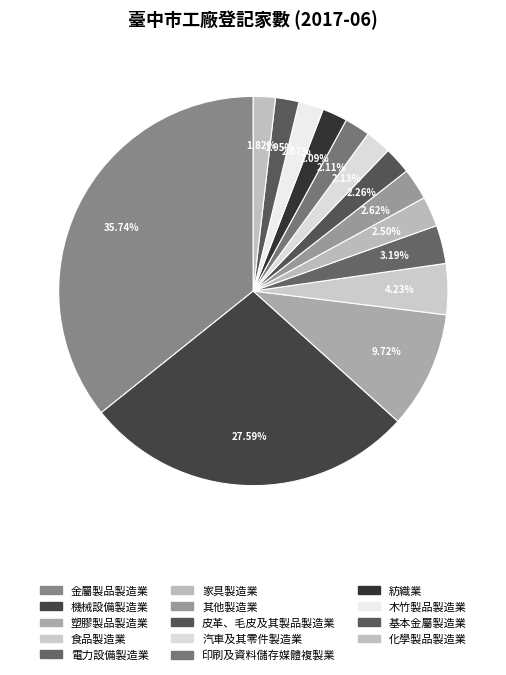

Which category has the smallest portion of the pie?

化學製品製造業